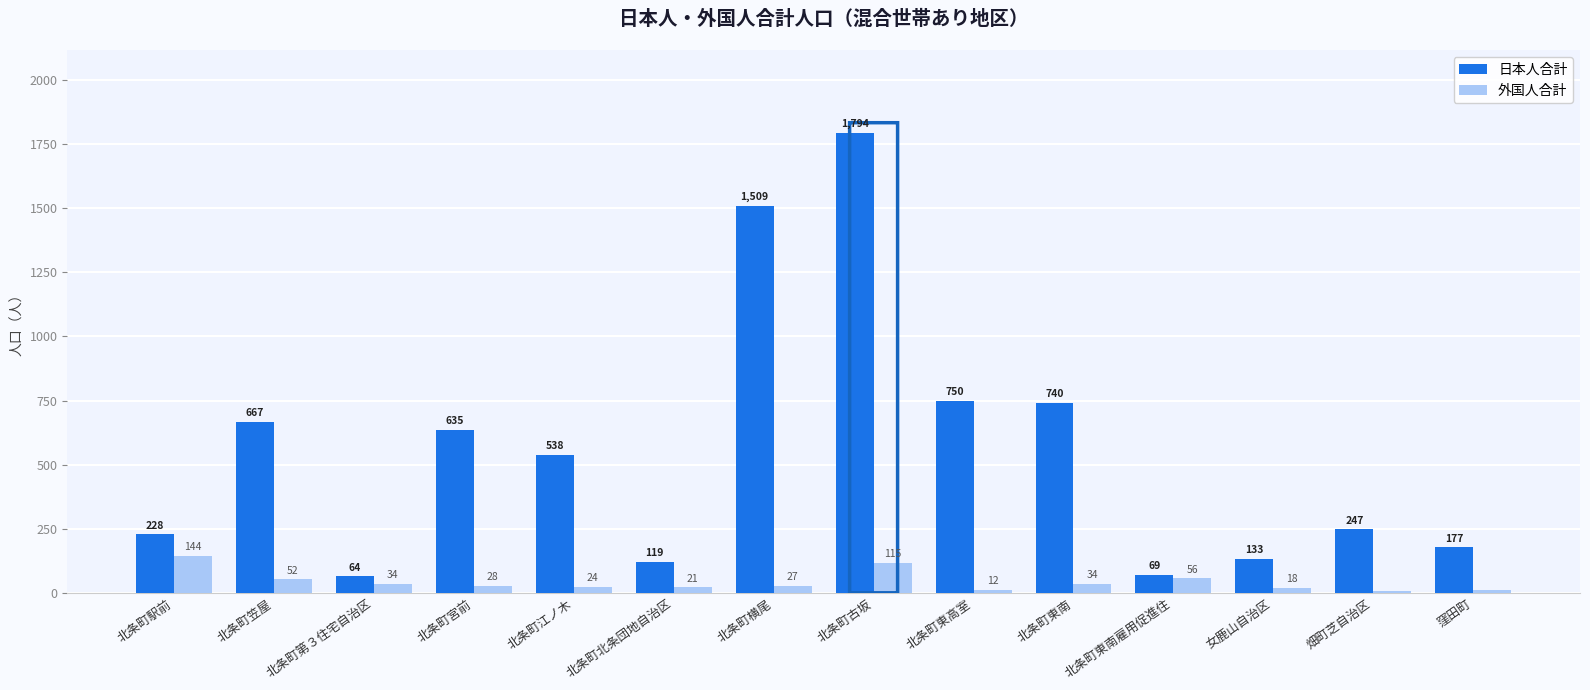

Reading left to right, what are all the values shown in this chart?

日本人合計: 北条町駅前=228	北条町笠屋=667	北条町第３住宅自治区=64	北条町宮前=635	北条町江ノ木=538	北条町北条団地自治区=119	北条町横尾=1509	北条町古坂=1794	北条町東高室=750	北条町東南=740	北条町東南雇用促進住=69	女鹿山自治区=133	畑町芝自治区=247	窪田町=177
外国人合計: 北条町駅前=144	北条町笠屋=52	北条町第３住宅自治区=34	北条町宮前=28	北条町江ノ木=24	北条町北条団地自治区=21	北条町横尾=27	北条町古坂=115	北条町東高室=12	北条町東南=34	北条町東南雇用促進住=56	女鹿山自治区=18	畑町芝自治区=8	窪田町=9